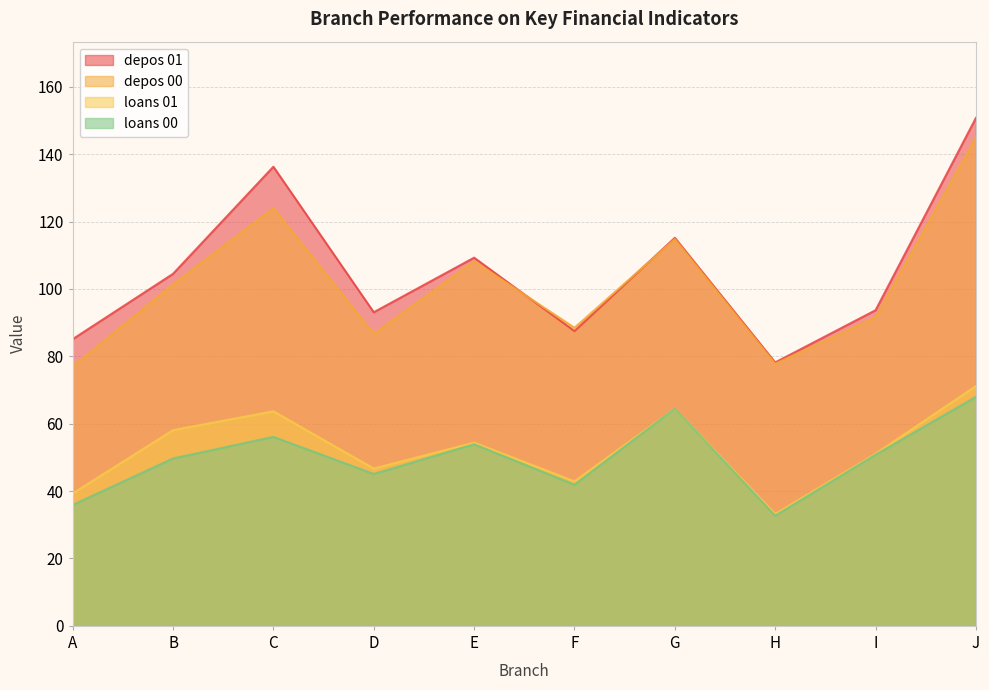

The depos 00 series shows 124.0 at C. True or false?

True